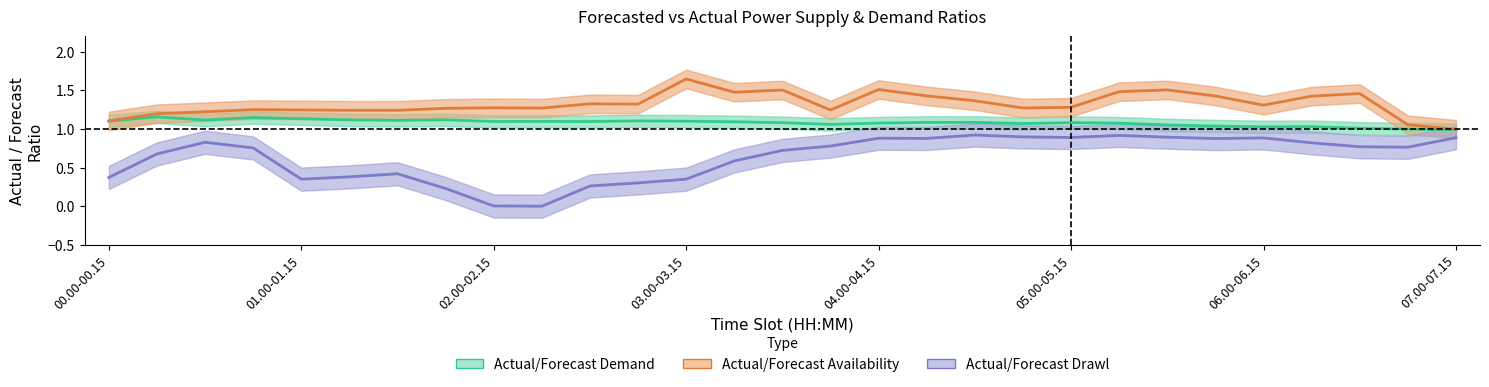

What is the difference between the maximum and minimum values in the Actual/Forecast Demand series?

0.2